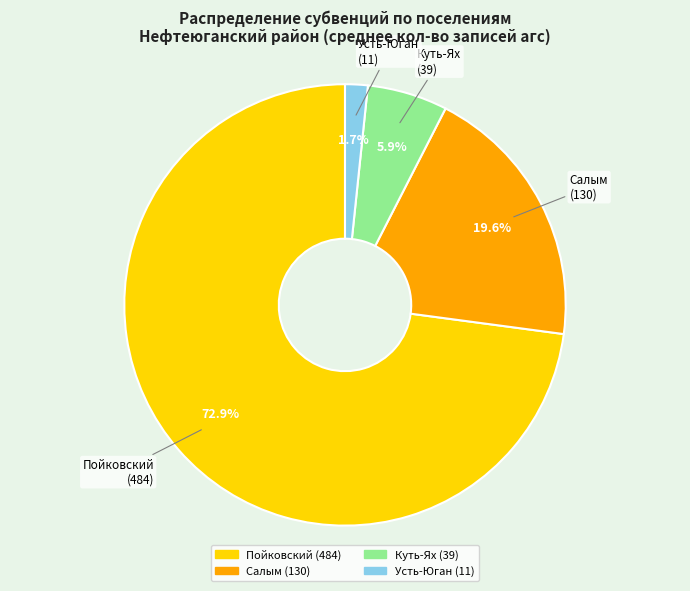

Between Куть-Ях and Салым, which is larger?

Салым